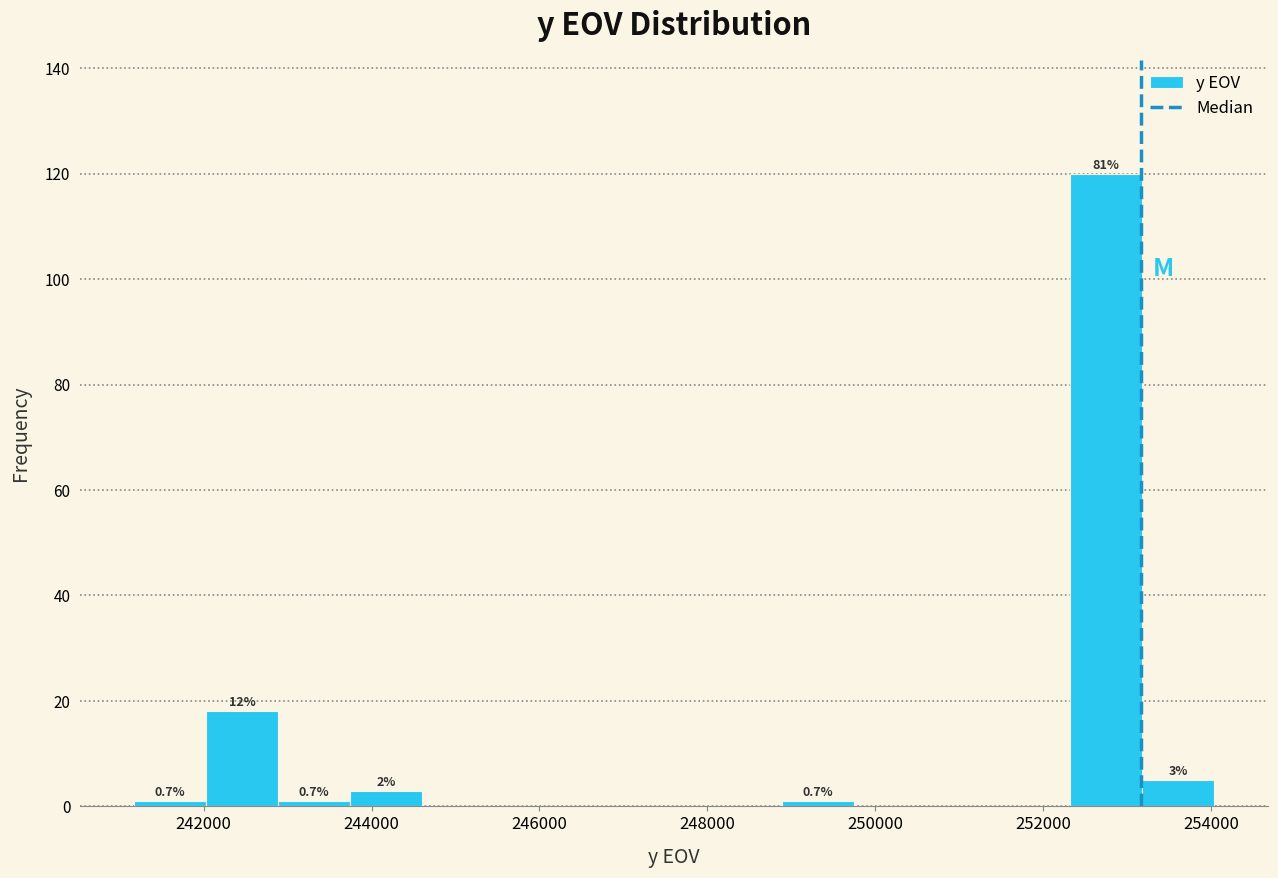

Over which range of the x-axis is the bar tallest?

252400 to 253200